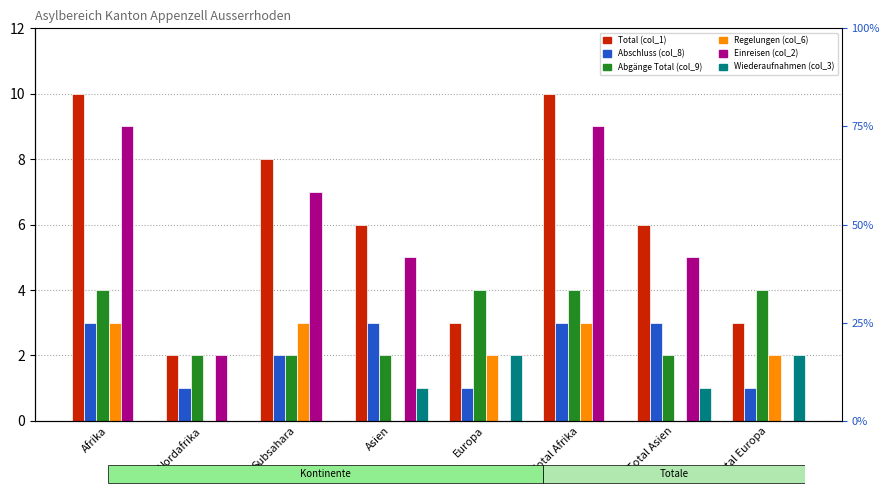

List the labels in order of Einreisen (col_2) value, smallest first.

Europa, Total Europa, Nordafrika, Asien, Total Asien, Subsahara, Afrika, Total Afrika